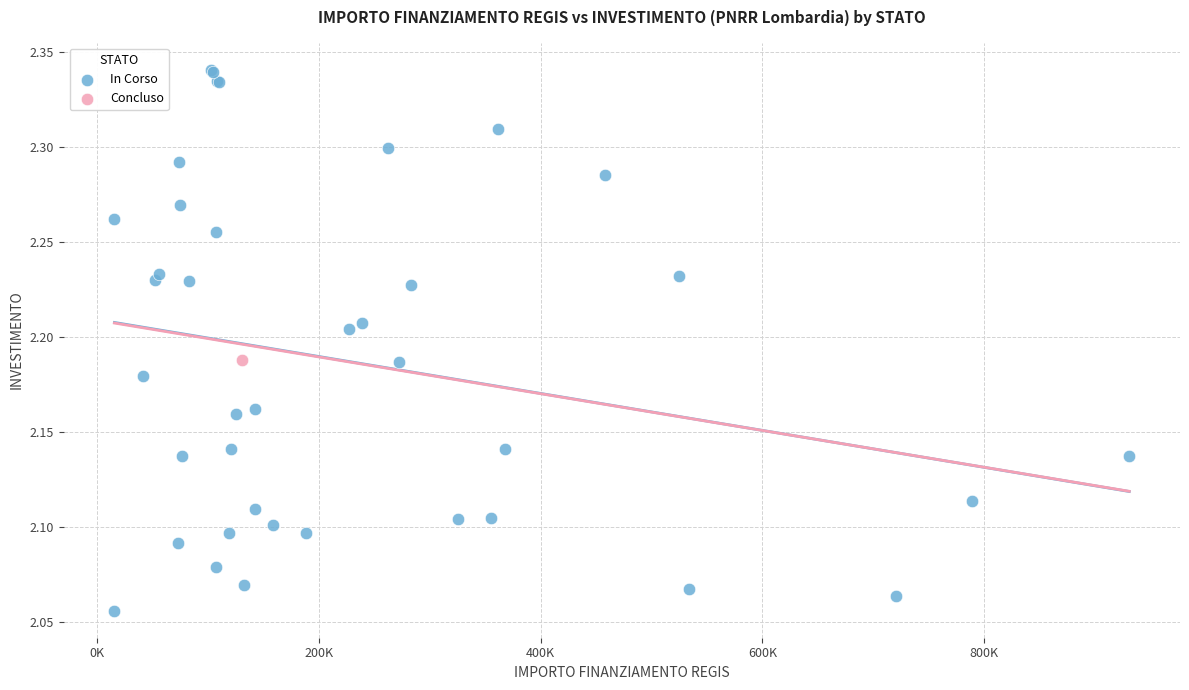

What are all the series names shown in the legend?

In Corso, Concluso